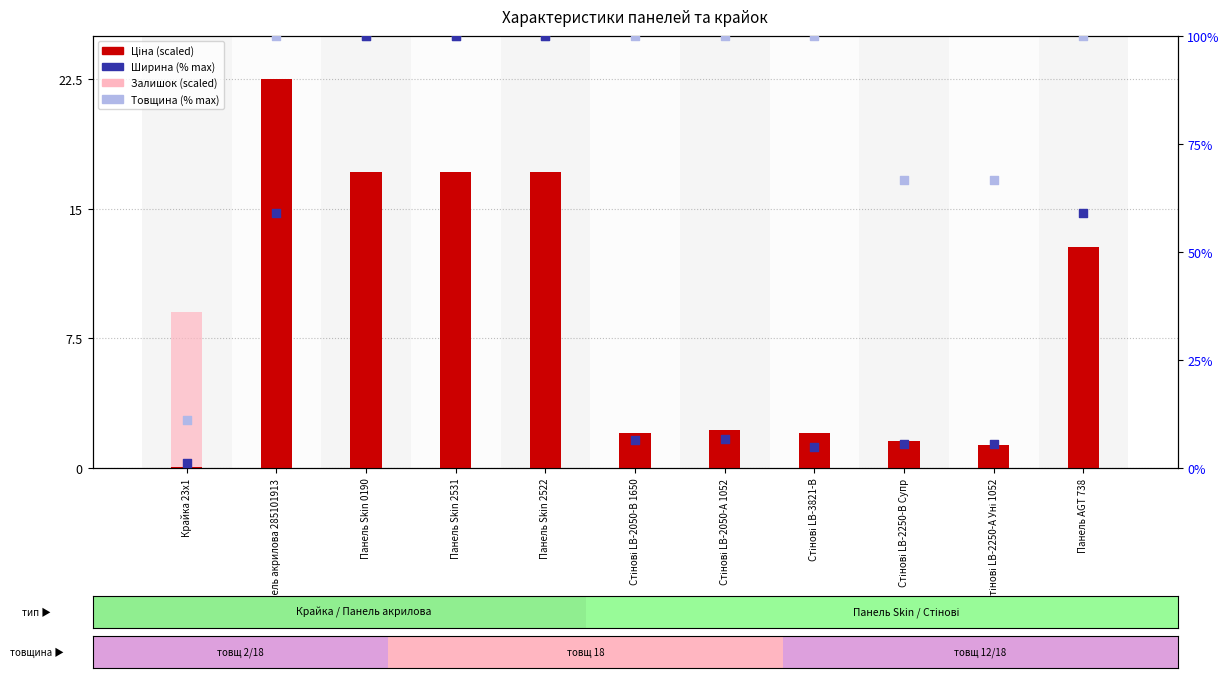

At which category is the sum across all series the highest?

Панель Skin 0190